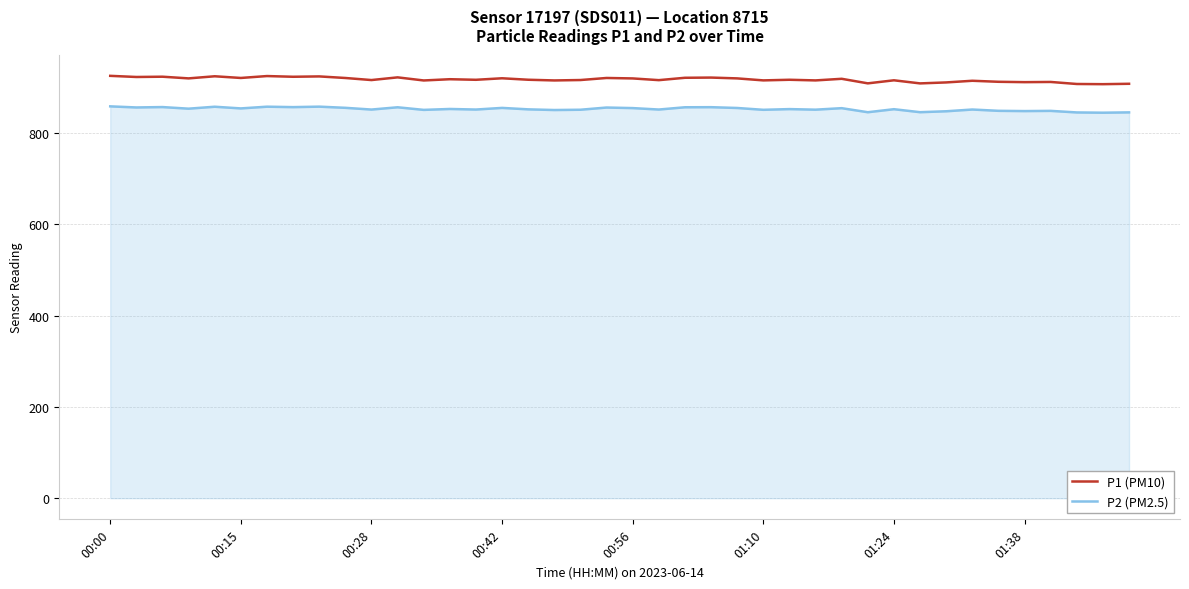

List the series in order of their peak value, lowest first.

P2 (PM2.5), P1 (PM10)